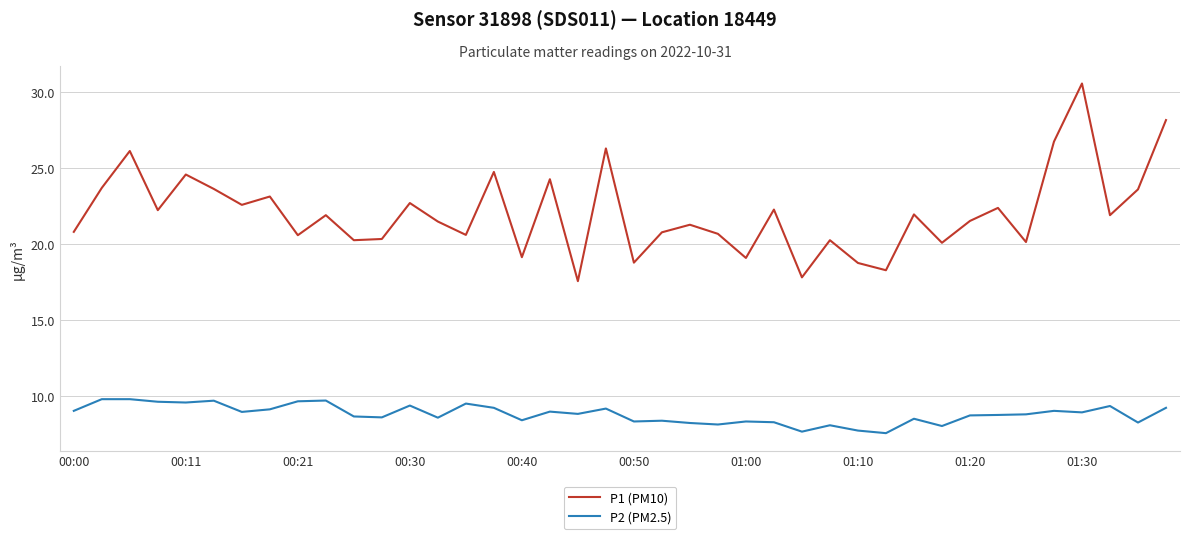

Which series has the widest spread of values?

P1 (PM10)